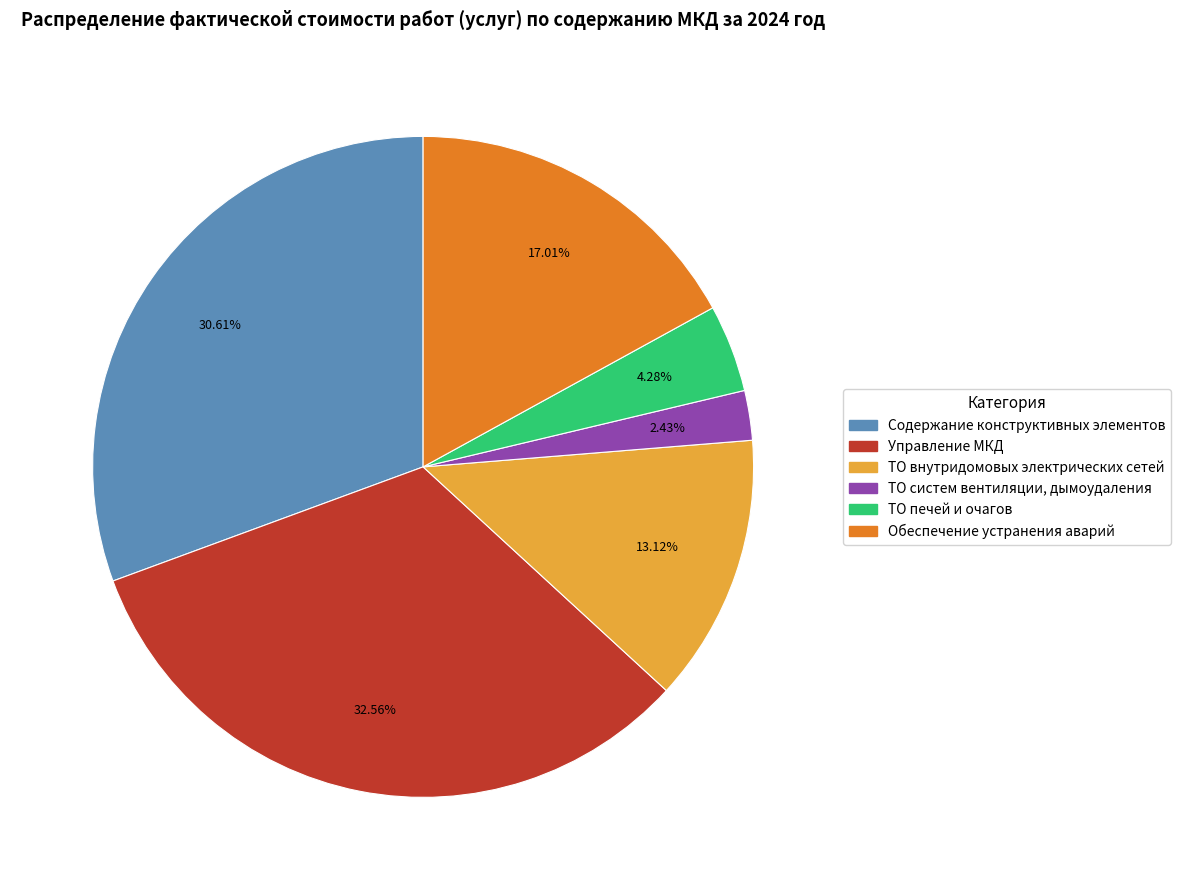

Which category has the biggest portion of the pie?

Управление МКД